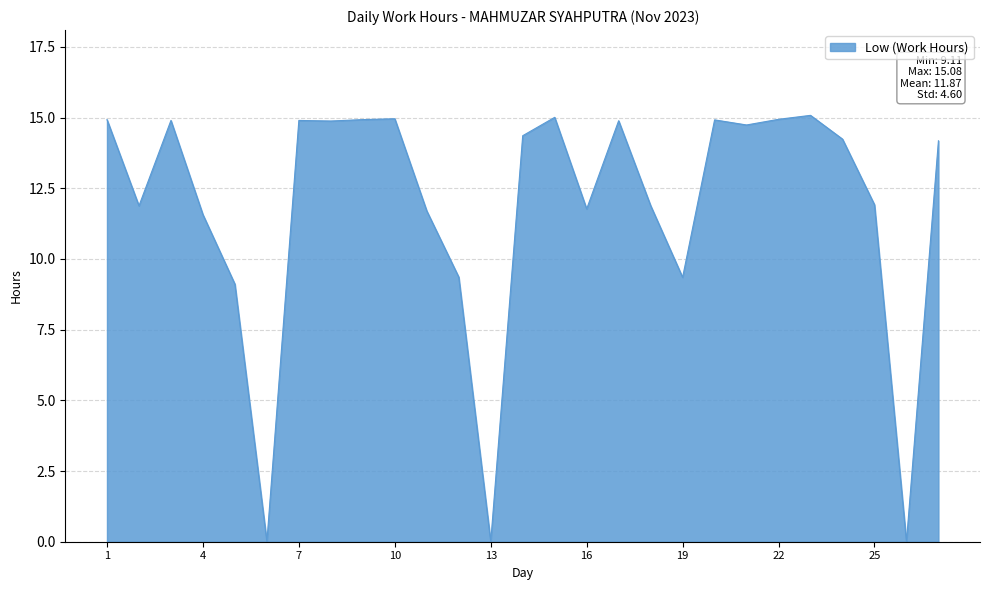

What is the difference between the maximum and minimum values?

15.1